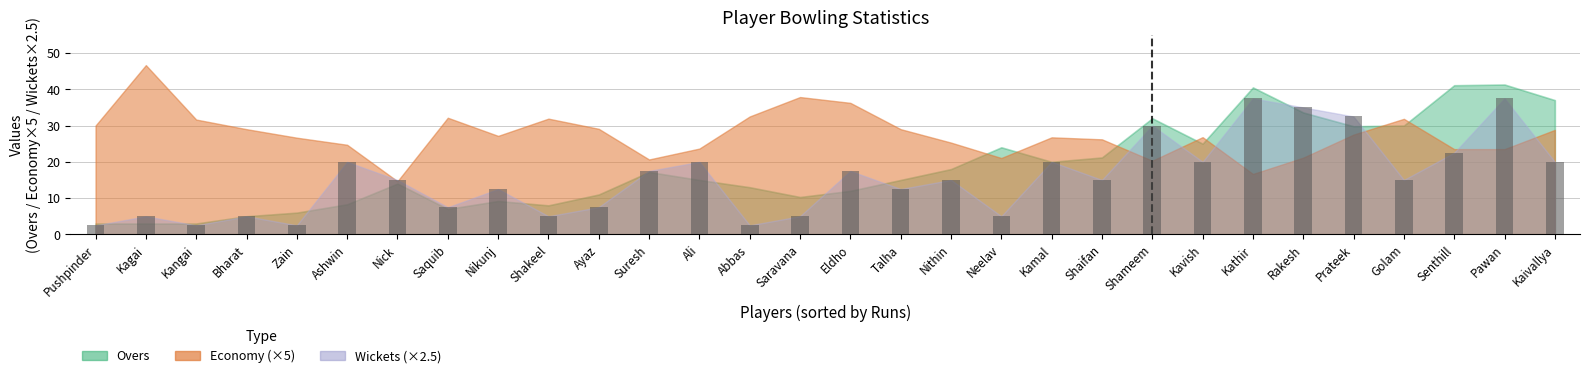

True or false: the data shows 58.5 at Rakesh.

False